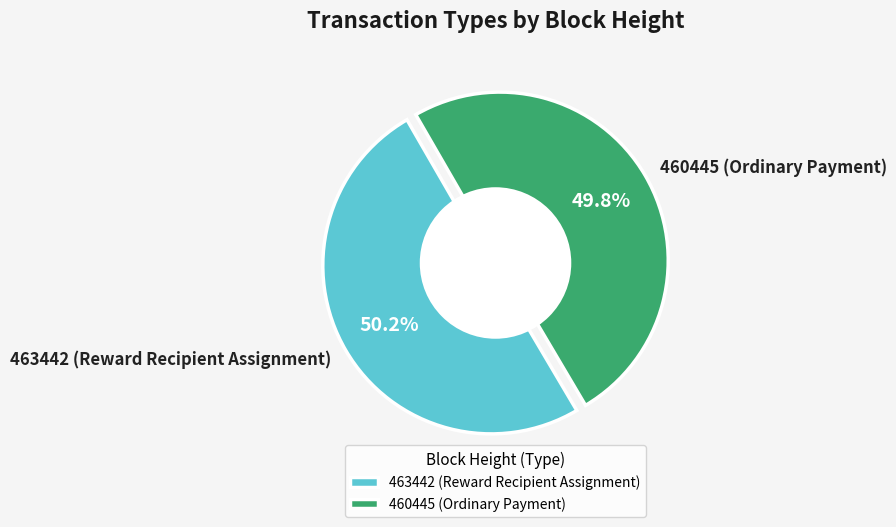

What percentage do 463442 (Reward Recipient Assignment) and 460445 (Ordinary Payment) together represent?

100.0%